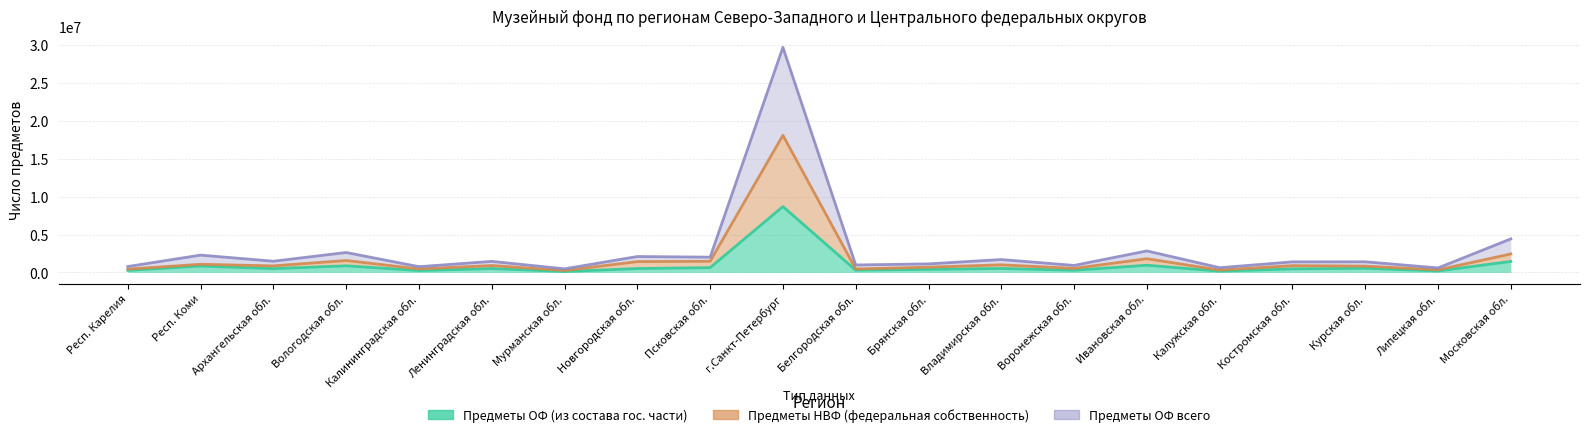

Is it true that Предметы НВФ (федеральная собственность) equals 12299036 at г.Санкт-Петербург?

False